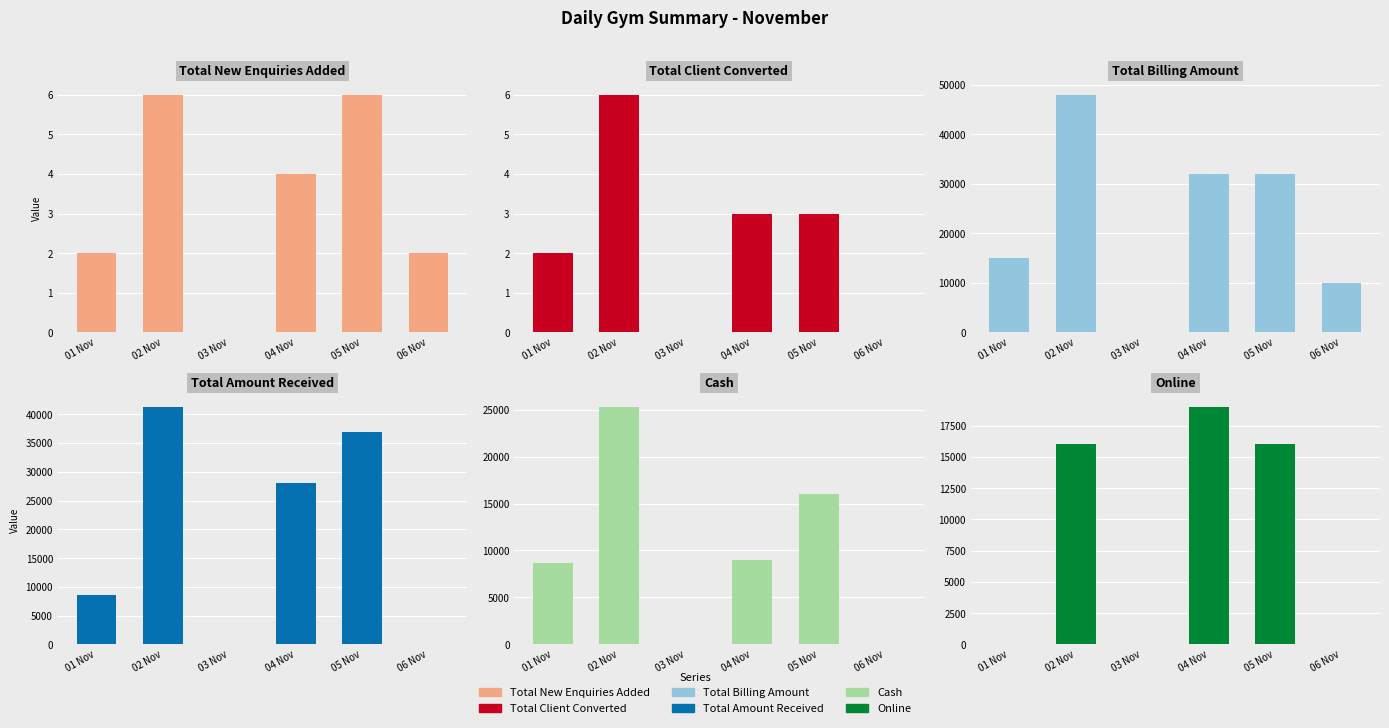

Are the bars grouped side by side (vs. stacked)?

Yes